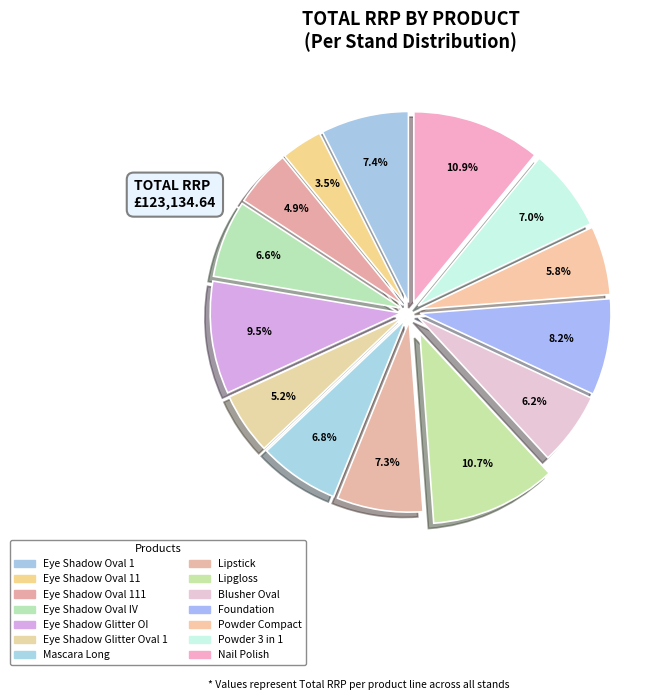

To the nearest percent, what is the difference between the largest and smallest slice percentages?

7%